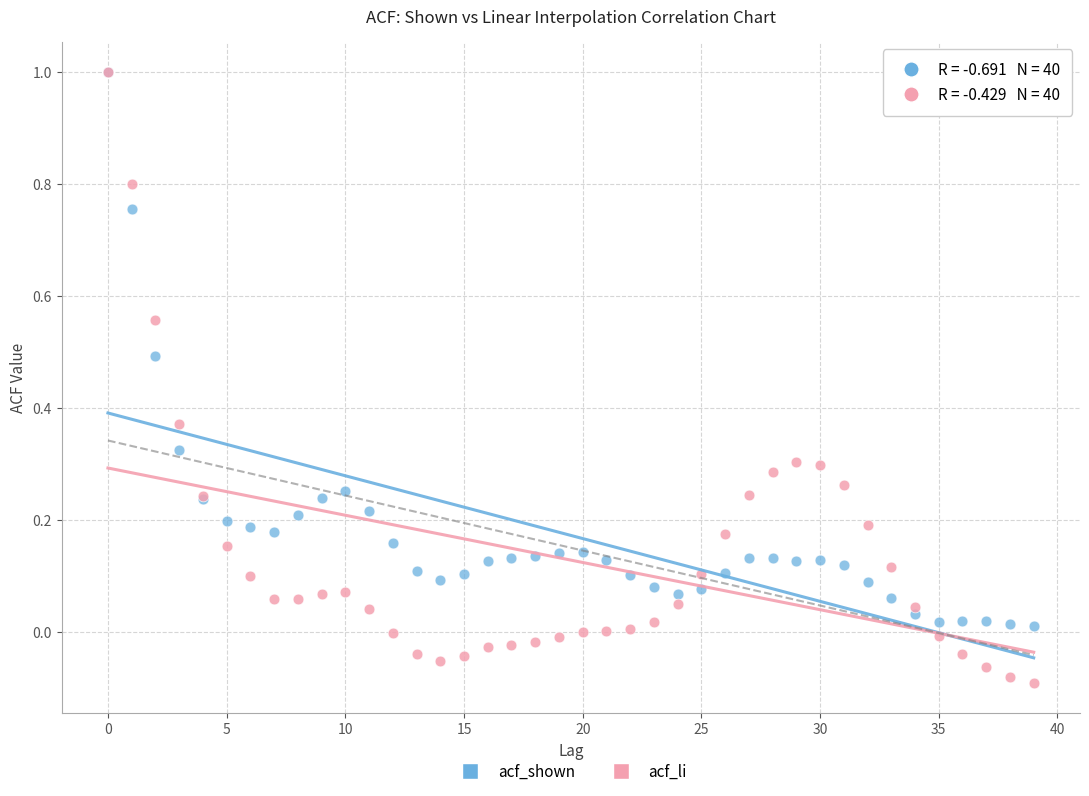

Which series contains the lowest Y value?

acf_li